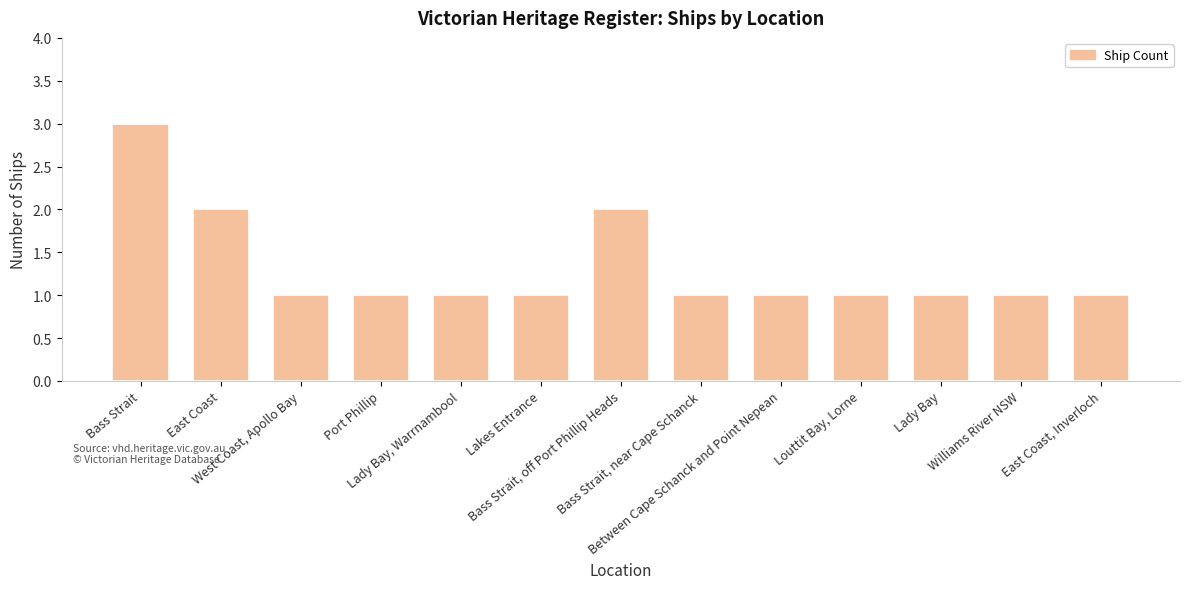

What is the greatest value displayed?

3